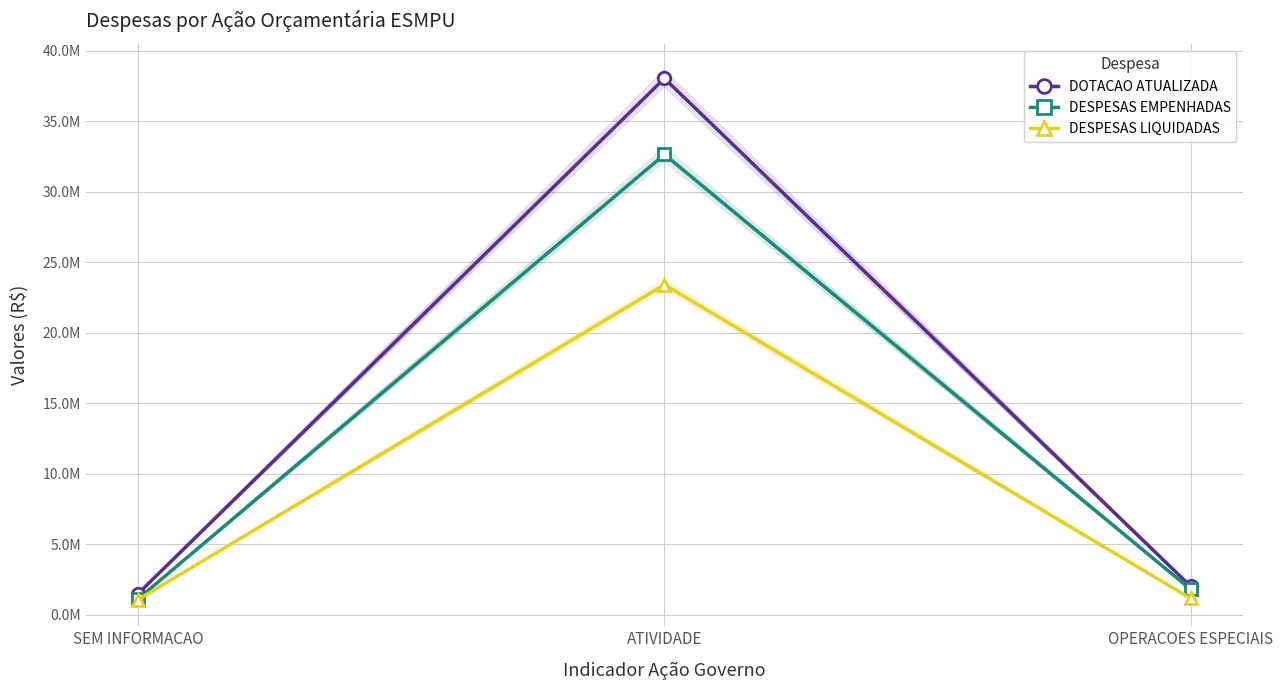

Between SEM INFORMACAO and ATIVIDADE, which is larger?

ATIVIDADE